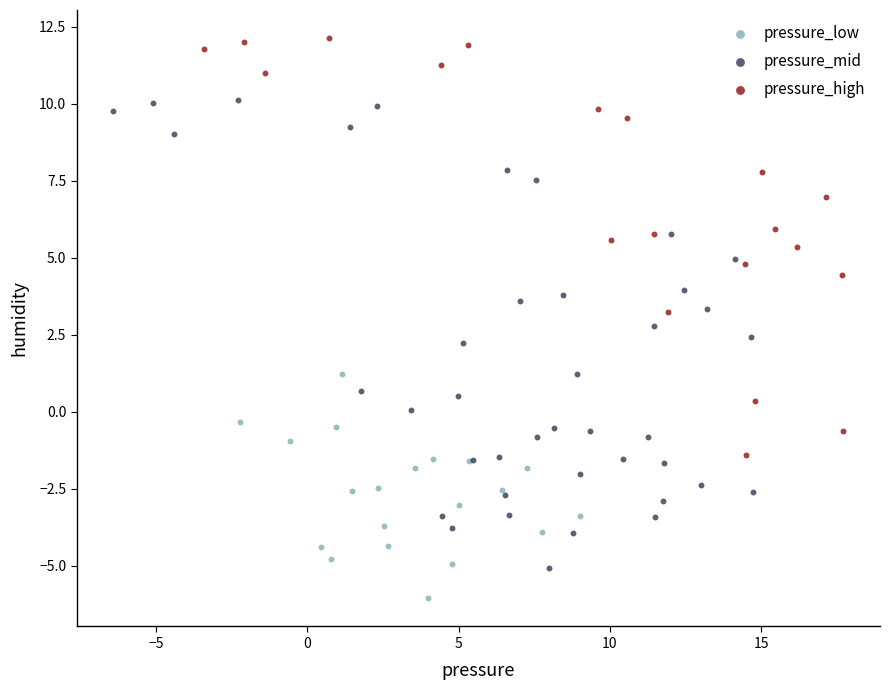

Which series has the widest spread of Y values?

pressure_mid